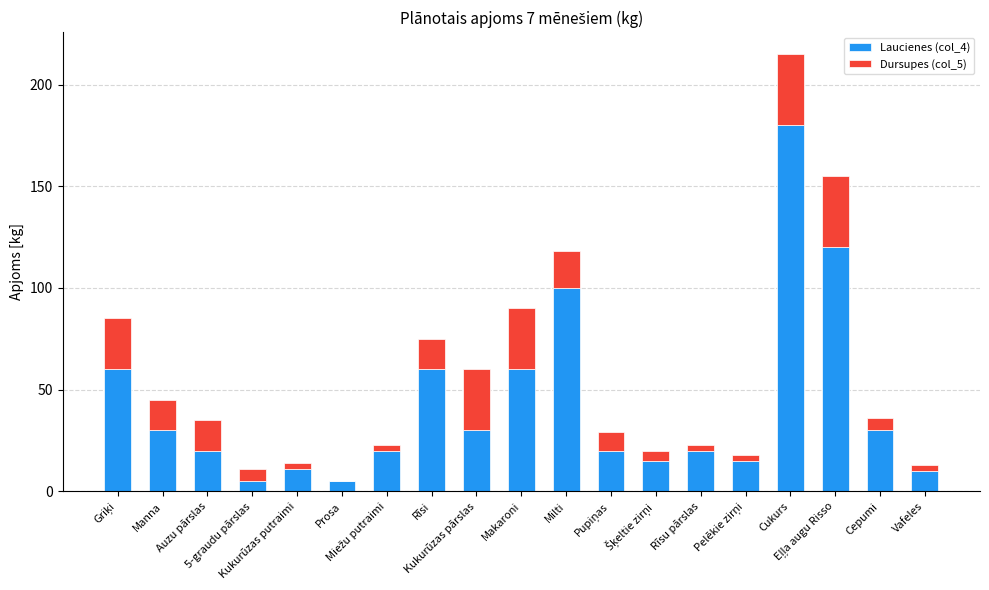

Count the number of data series in this chart.

2